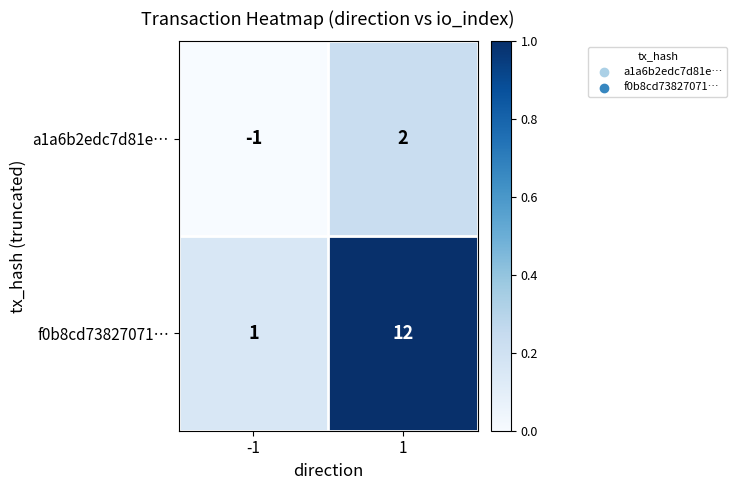

Which series has the widest spread of values?

f0b8cd73827071…